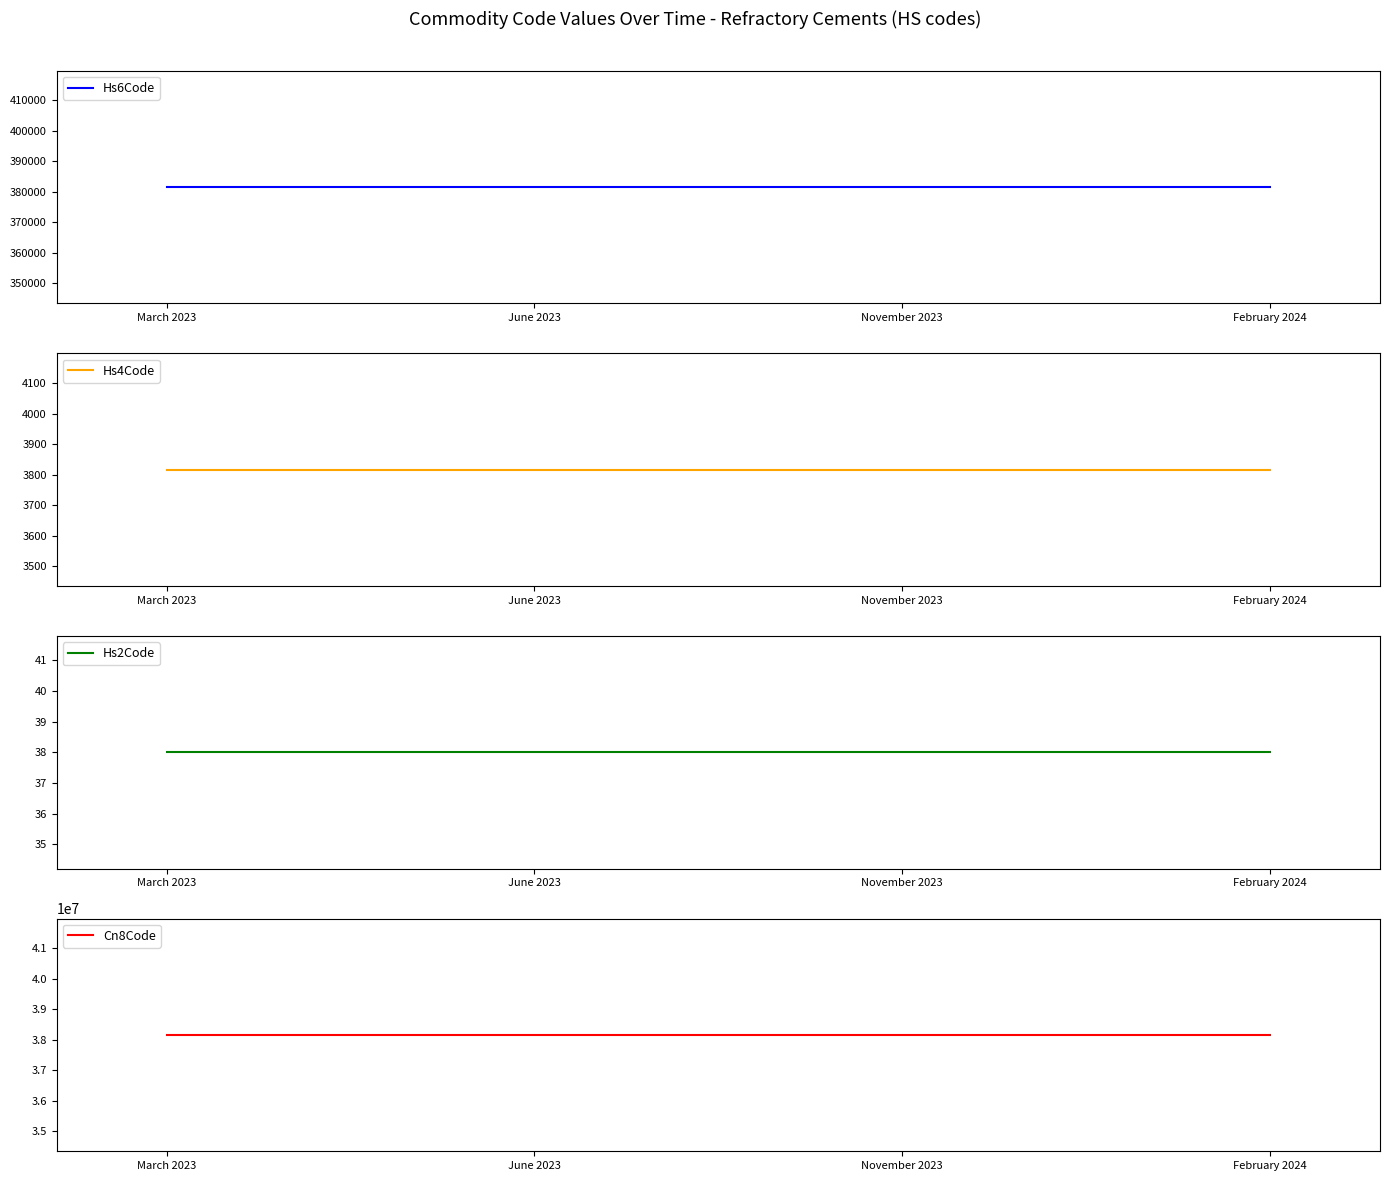

What are all the series names shown in the legend?

Hs6Code, Hs4Code, Hs2Code, Cn8Code